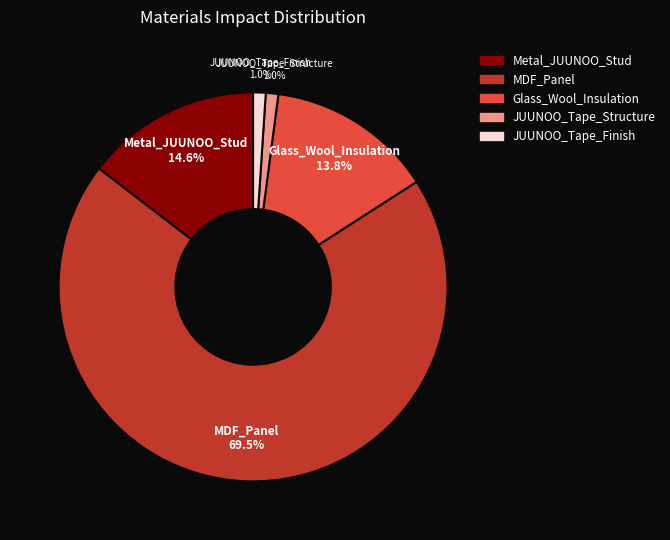

Is MDF_Panel the majority of the pie?

Yes